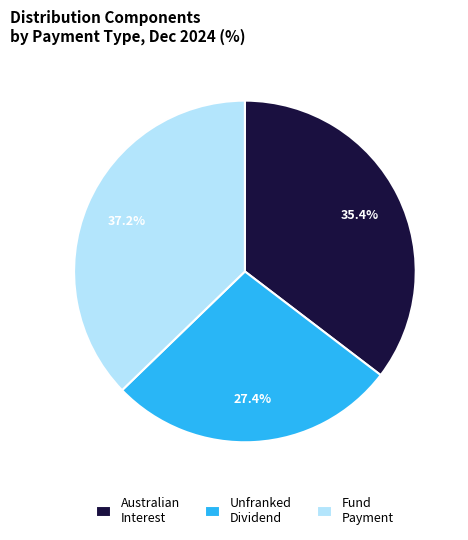

To the nearest percent, what is the difference between the largest and smallest slice percentages?

10%